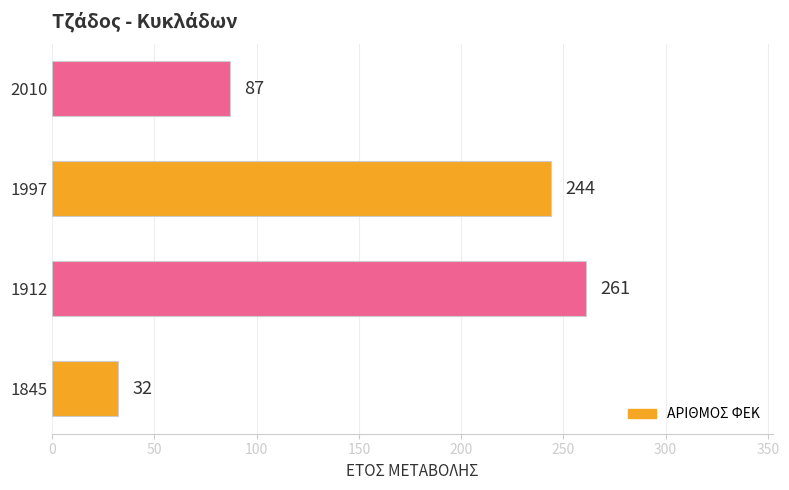

What is the sum of all values?

624